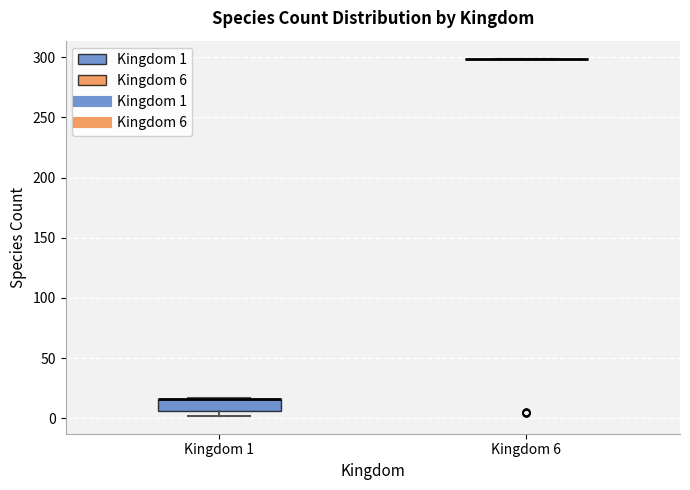

Comparing the boxes themselves (not the whiskers), which one is the tallest?

Kingdom 1